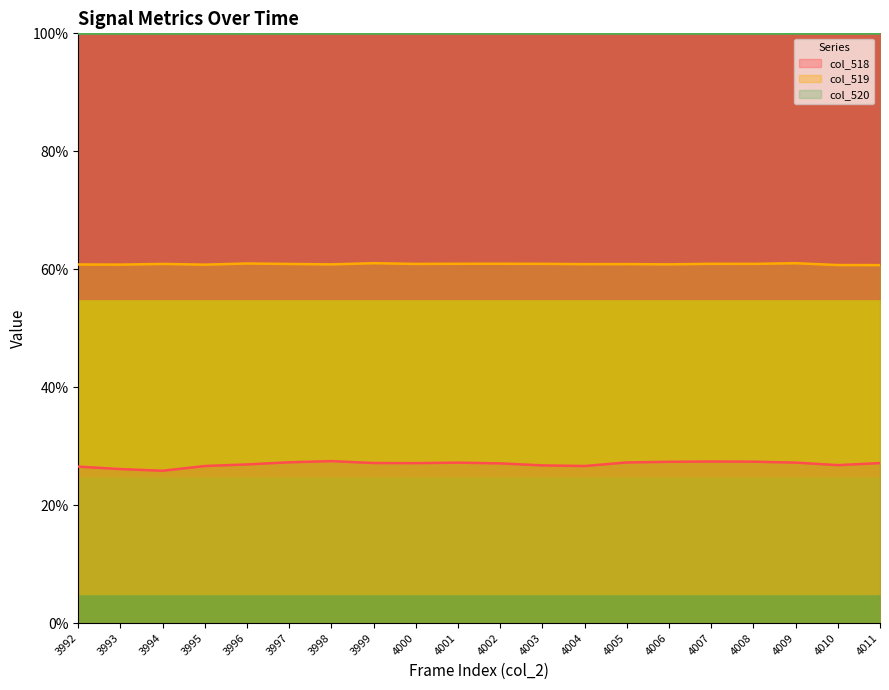

True or false: col_518 has a value of 34.9 at 3992.

False